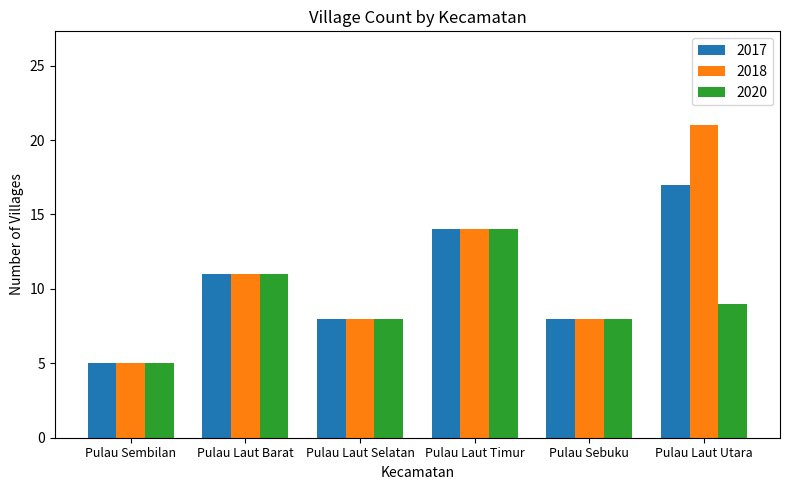

Read the 2020 value at Pulau Laut Utara.

9